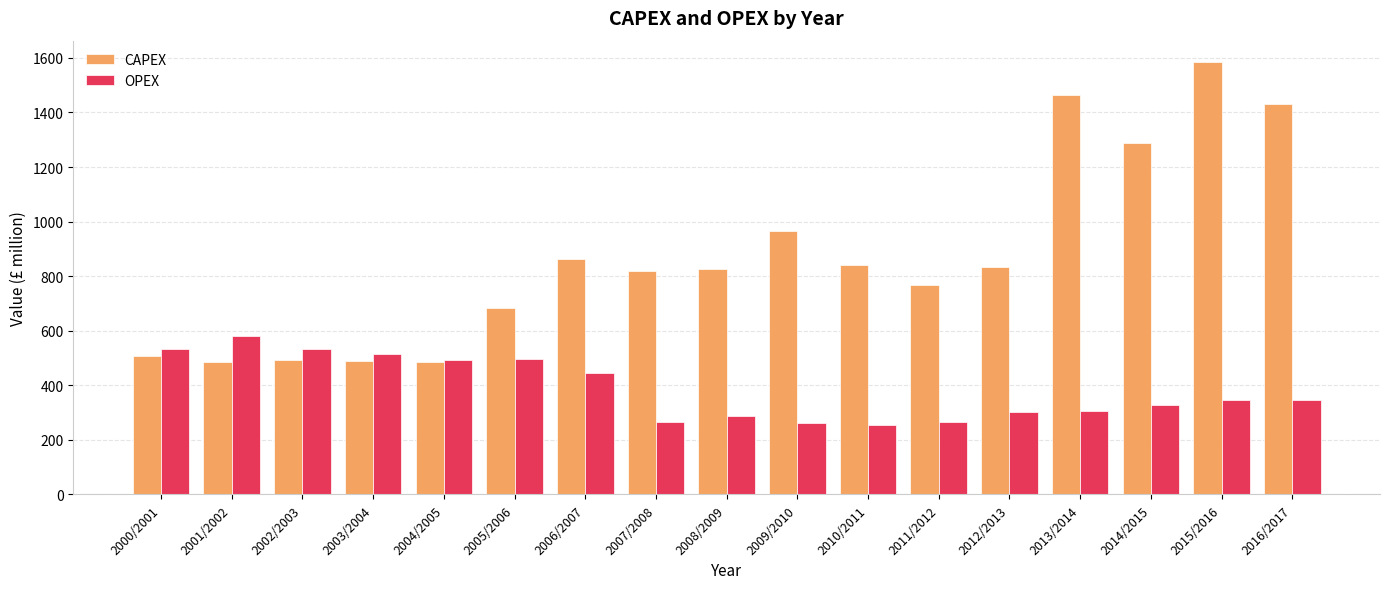

At which label does OPEX reach its peak?

2001/2002